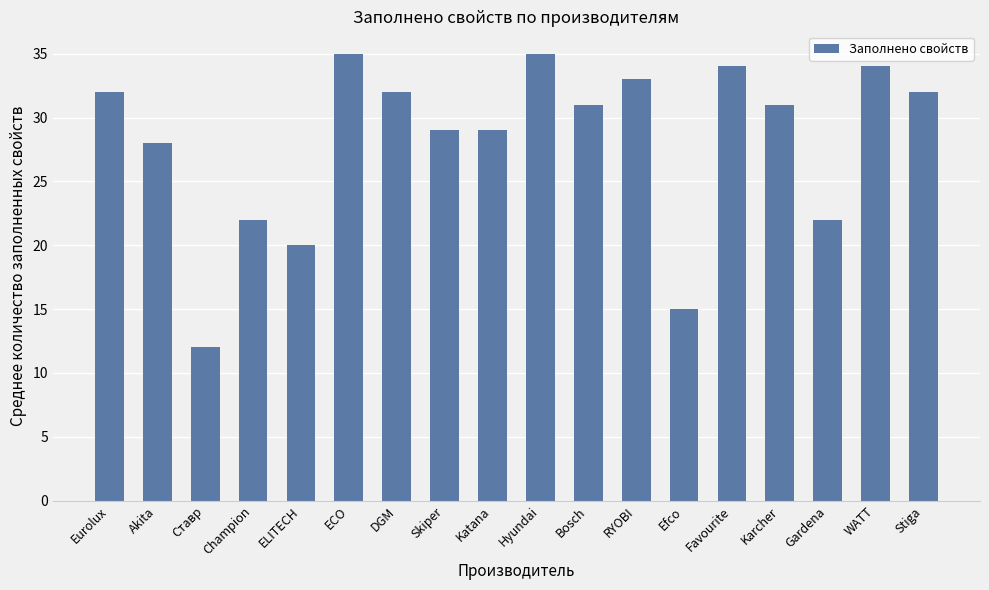

Is it true that the value at ECO is 35?

True